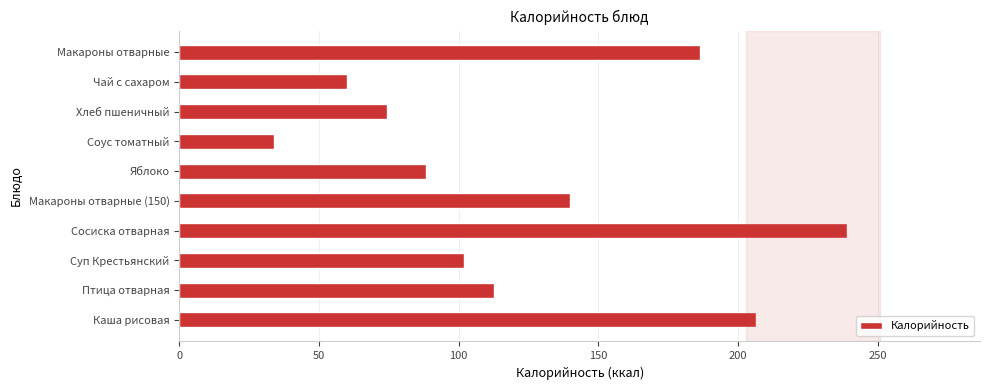

What is the change in value from Макароны отварные to Суп Крестьянский?

-84.5